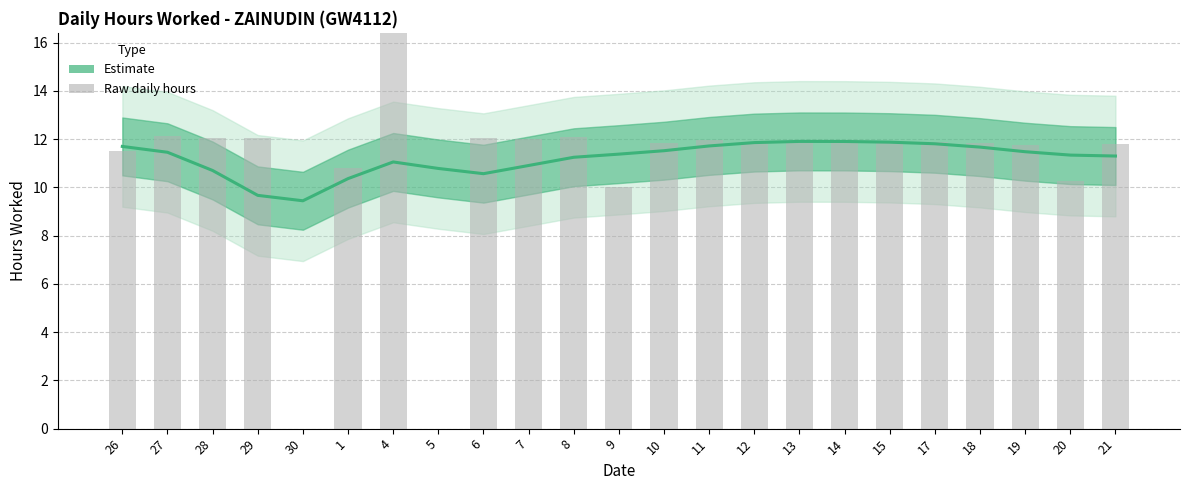

What is the difference between the maximum and second lowest values in the Estimate series?

2.2